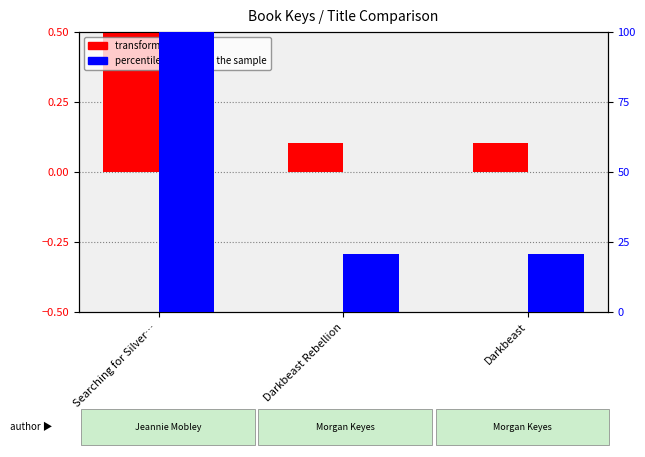

List the series in order of their peak value, lowest first.

transformed count, percentile rank within the sample